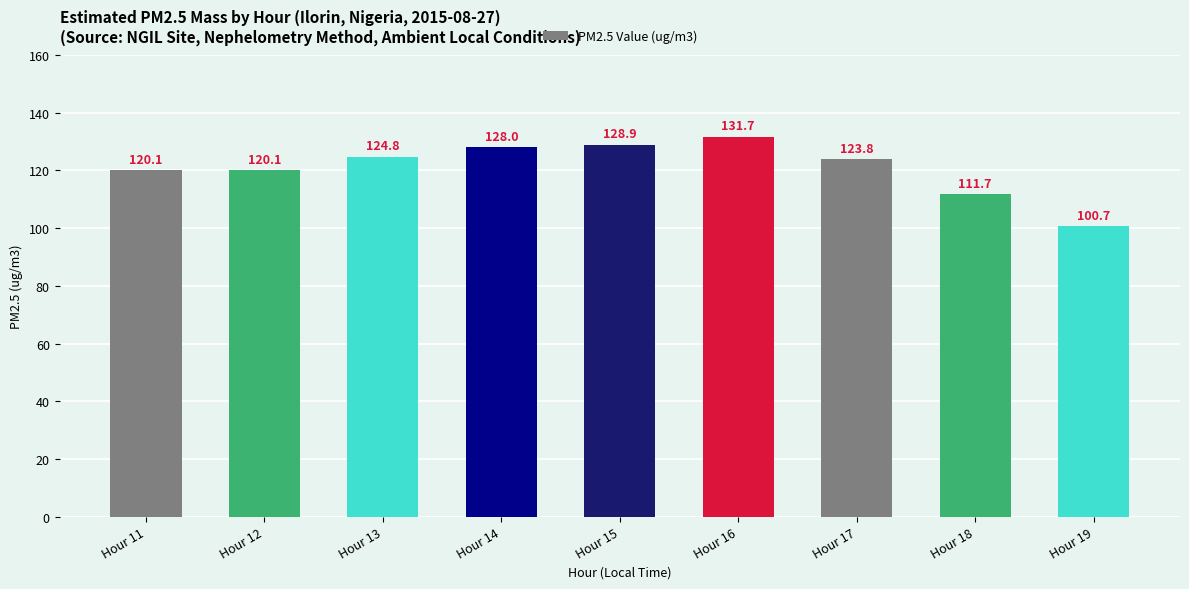

What is the value of the 8th bar from the left?

111.7